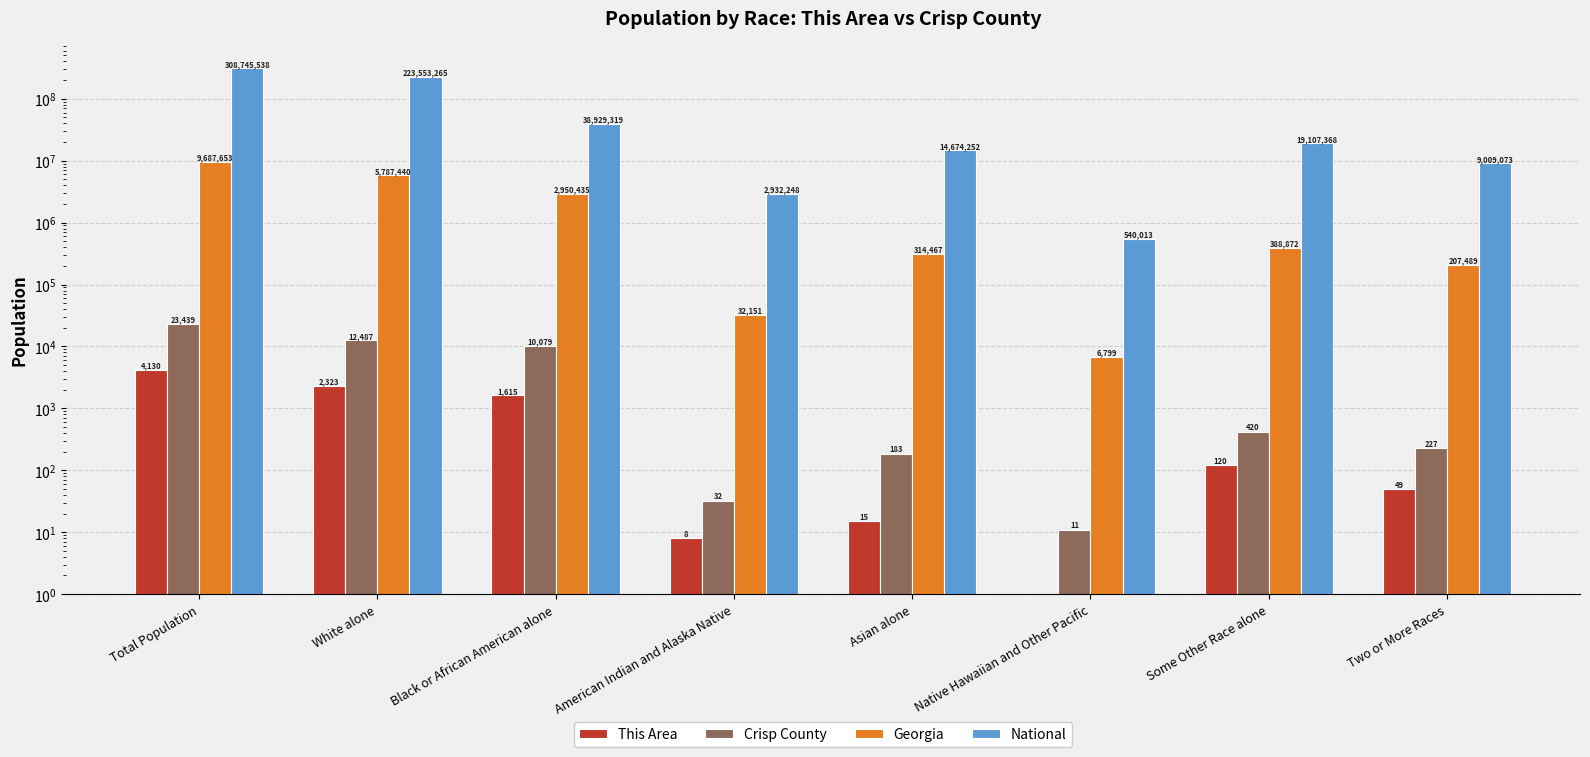

What is the label of the 1st bar from the right?

Two or More Races